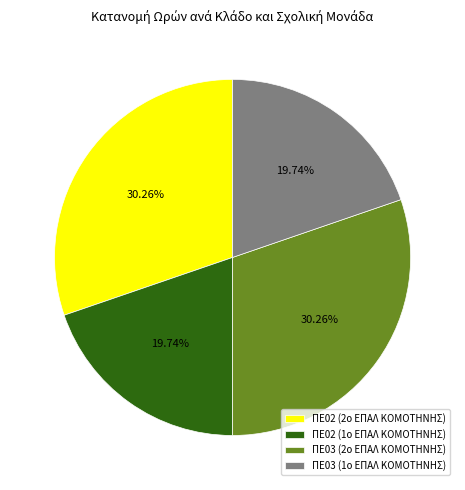

The ΠΕ02 (1ο ΕΠΑΛ ΚΟΜΟΤΗΝΗΣ) slice represents 28% of the pie. True or false?

False